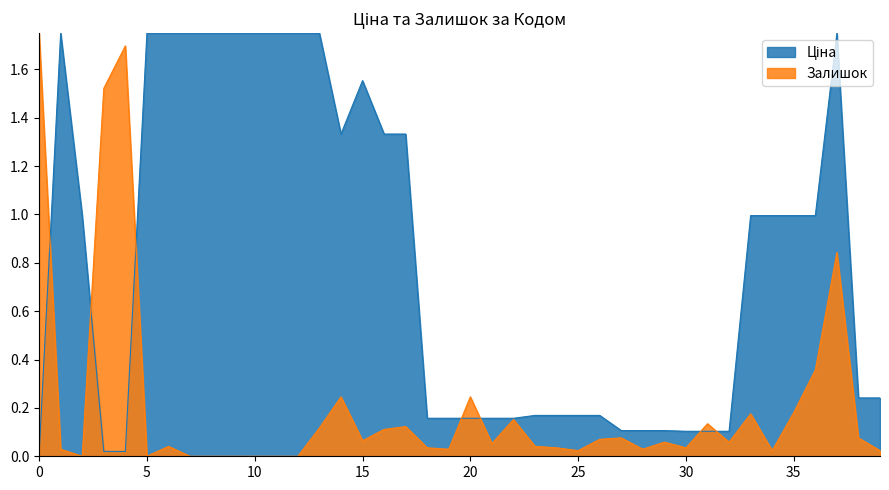

Does the chart display data point markers on the line(s)?

No